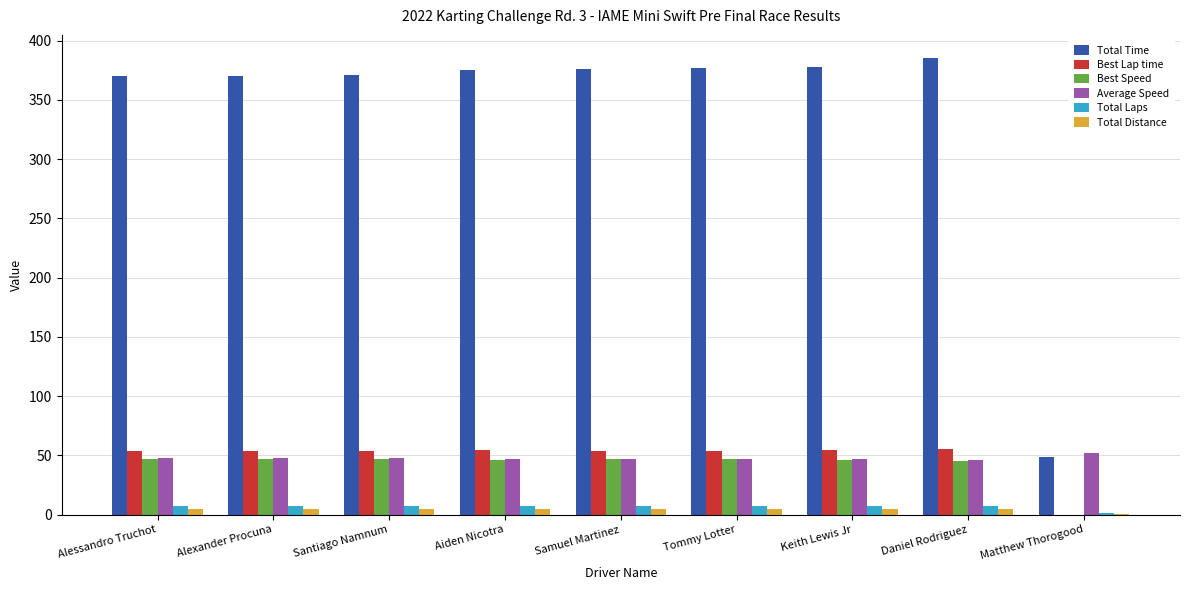

Is the value of Best Speed at Keith Lewis Jr greater than the value of Total Time at Alessandro Truchot?

No